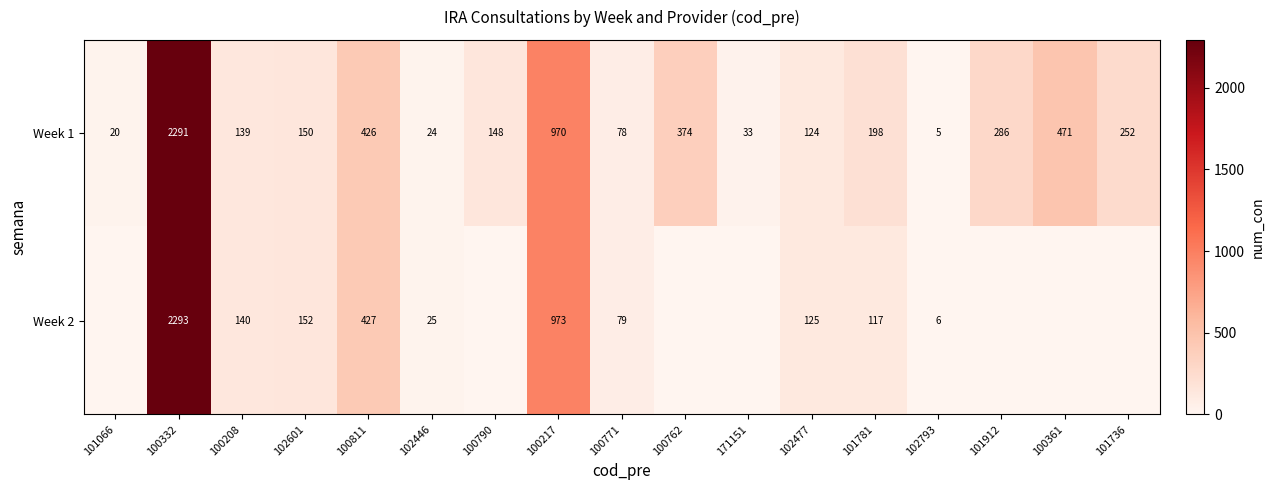

Is it true that Week 1 equals 223 at 100208?

False